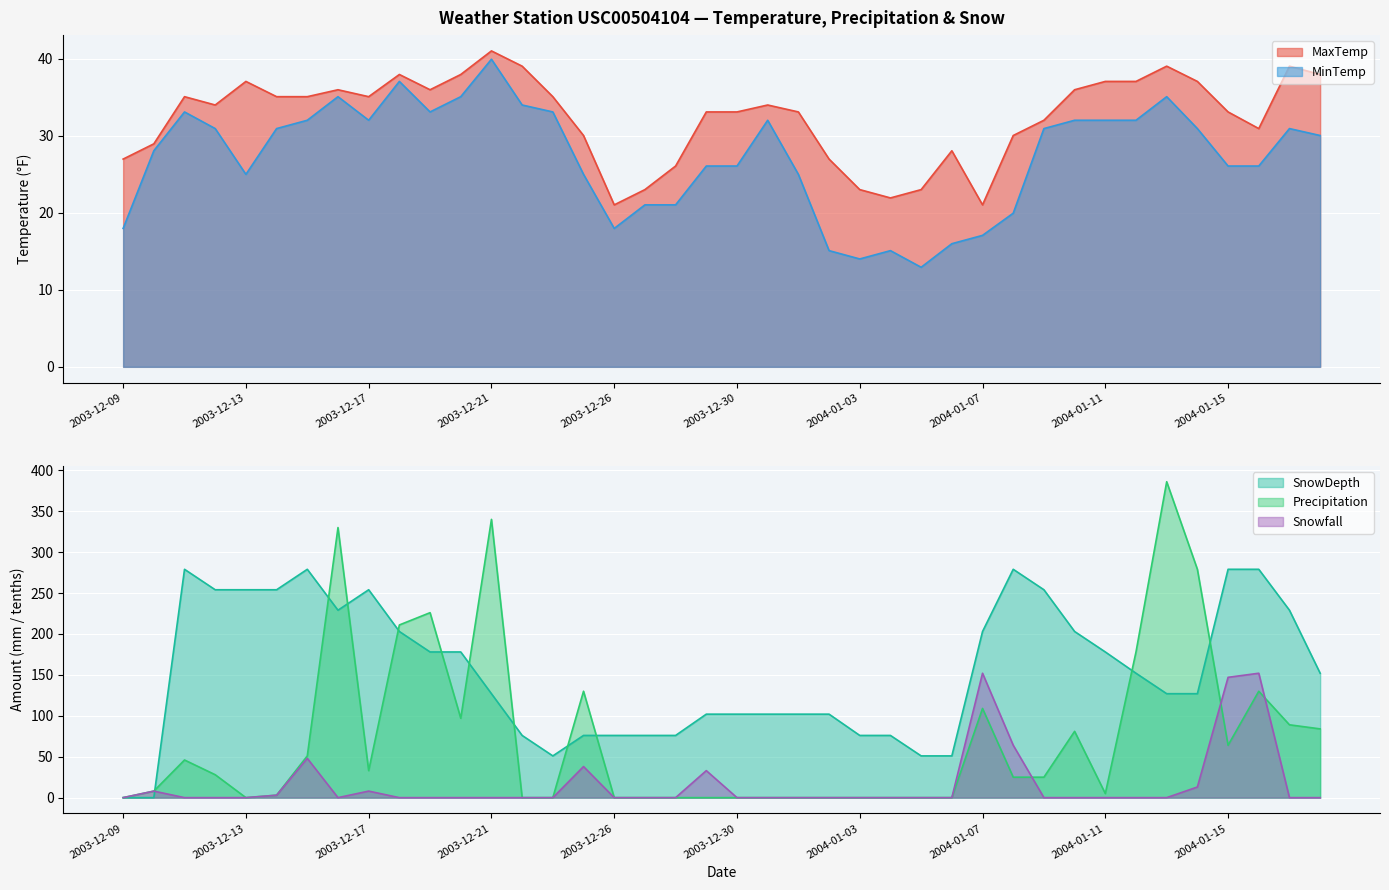

How many data points does each series have?

40